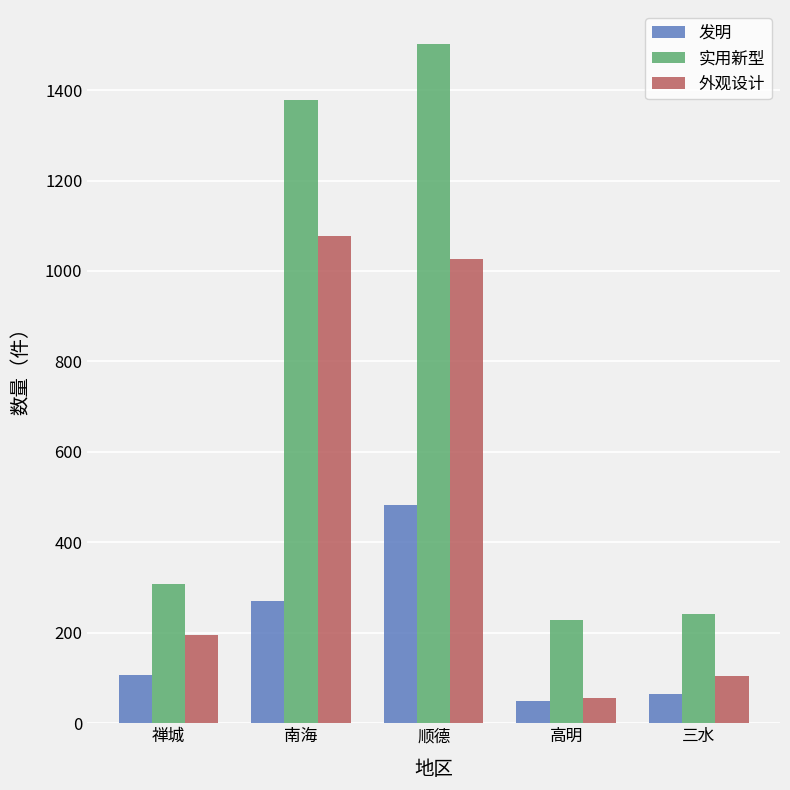

What is the sum of the 实用新型 values at 南海 and 顺德?

2879